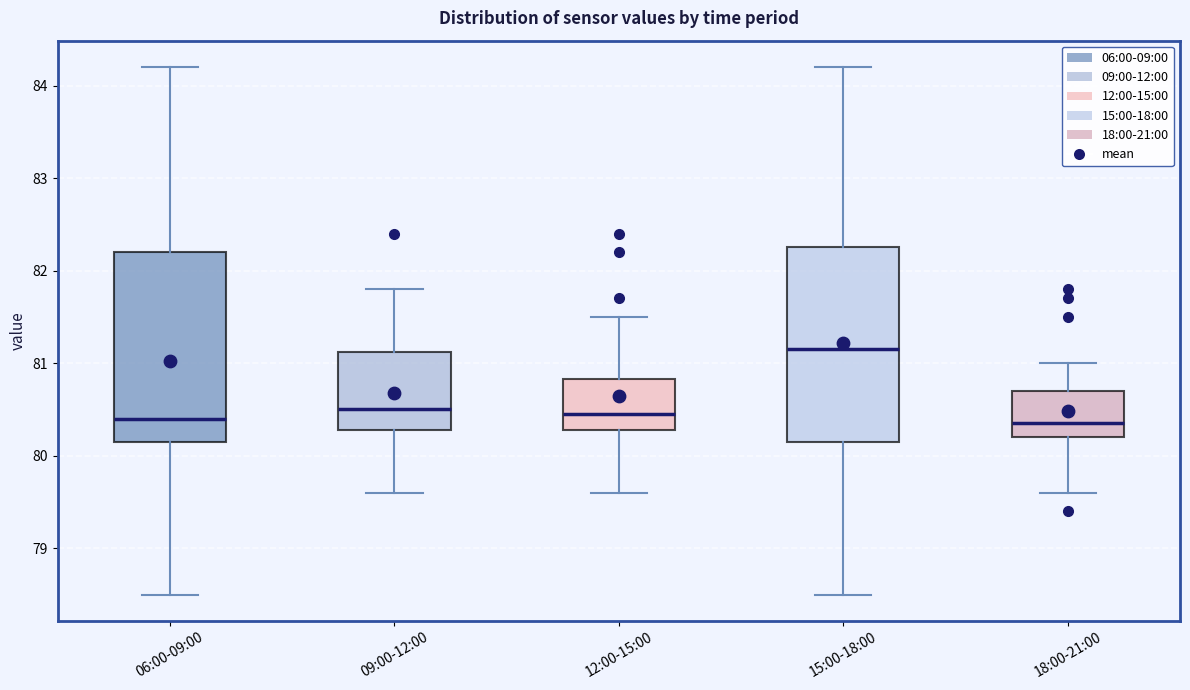

Where is the lower edge of the box for 18:00-21:00 on the y-axis? The values are not printed on the chart, so give them approximately, as read against the axis.

80.2